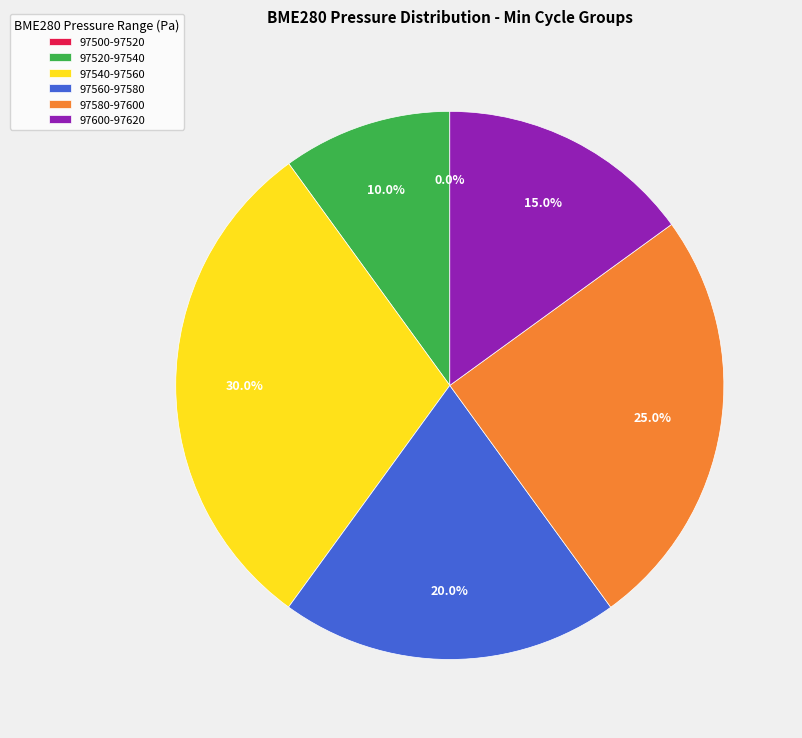

Combined, do 78 and 77 account for over 50%?

No